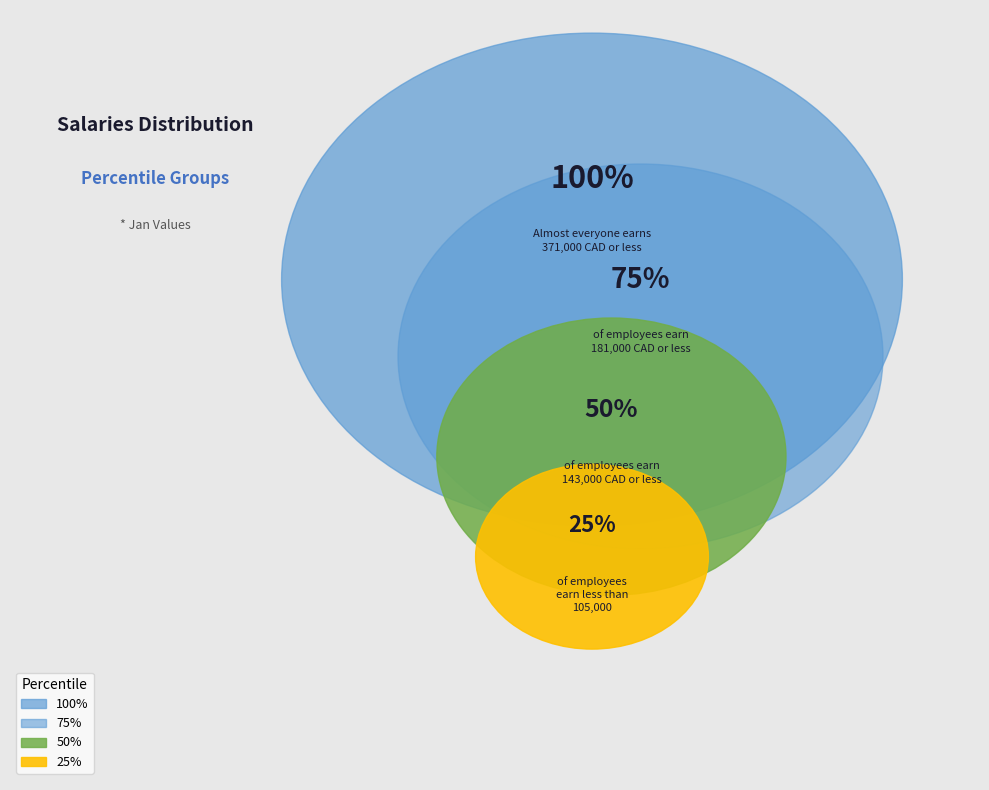

Which slice is the smallest?

pct25